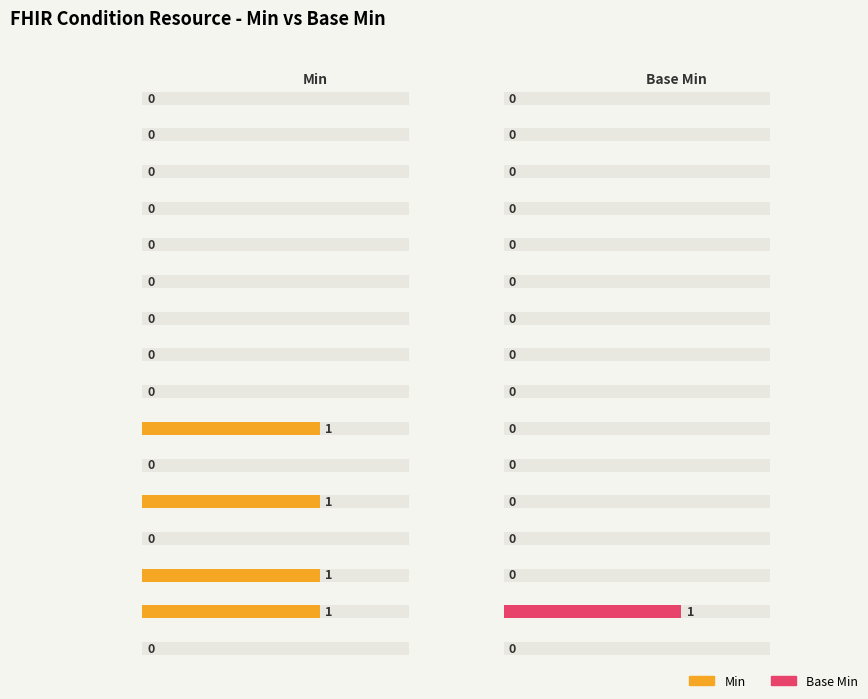

How many values in the Min series exceed 0?

4